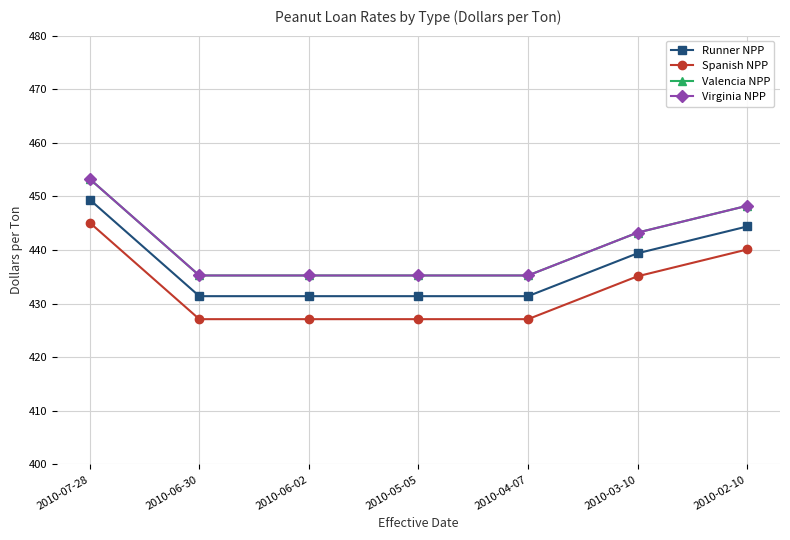

Between 2010-04-07 and 2010-05-05, which is larger?

2010-04-07